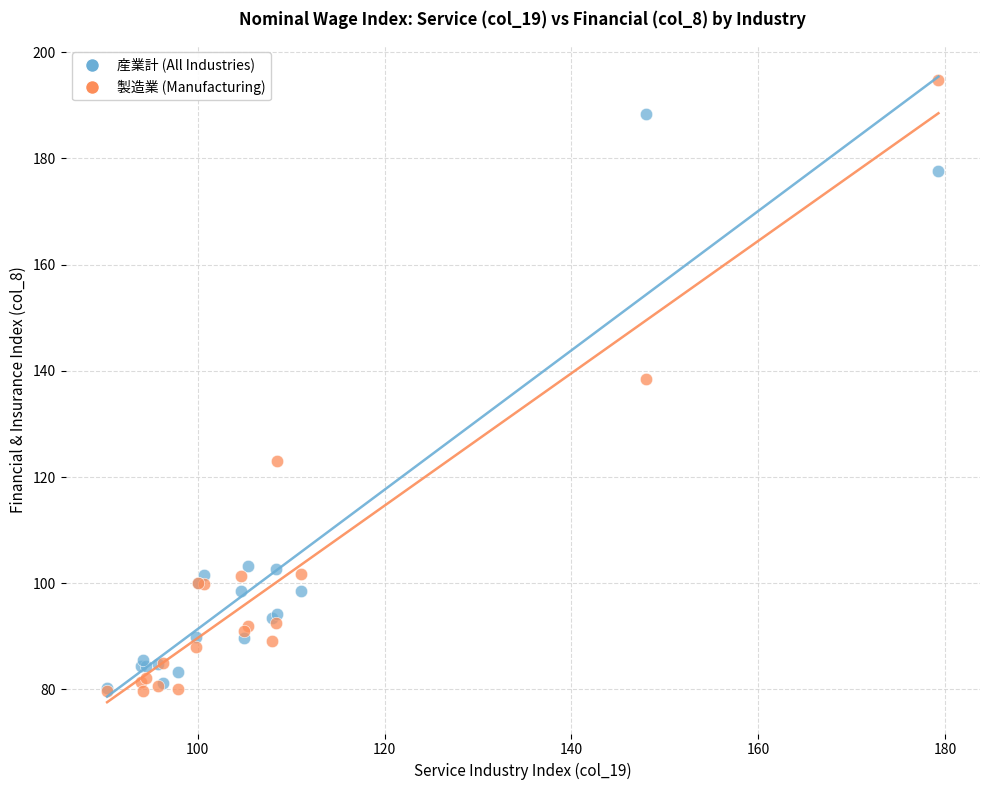

In the 産業計 (All Industries) series, what Y value is closest to 134?

103.2